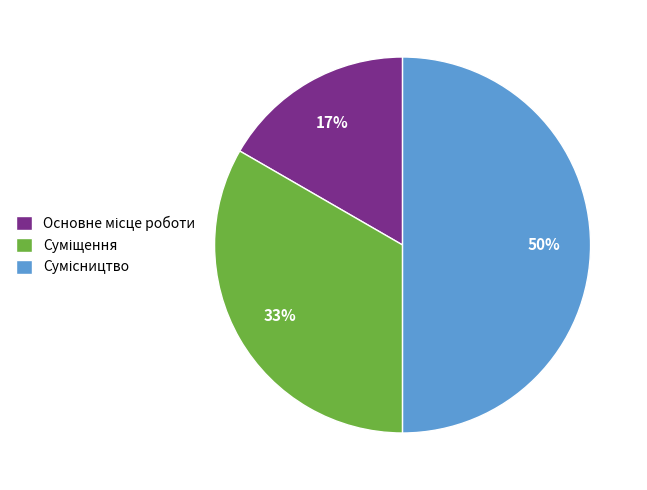

To the nearest percent, what is the difference between the largest and smallest slice percentages?

33%